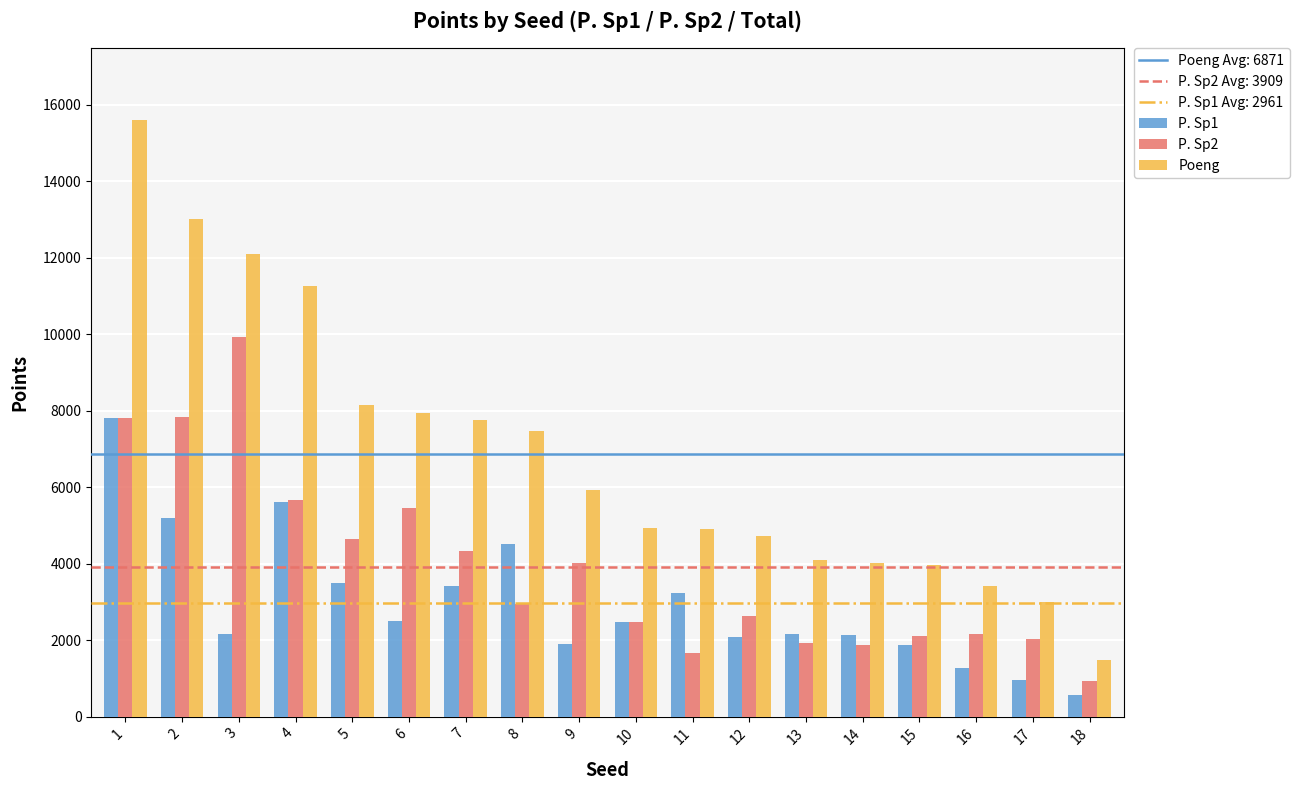

List the series in order of their overall mean, highest first.

Poeng, P. Sp2, P. Sp1